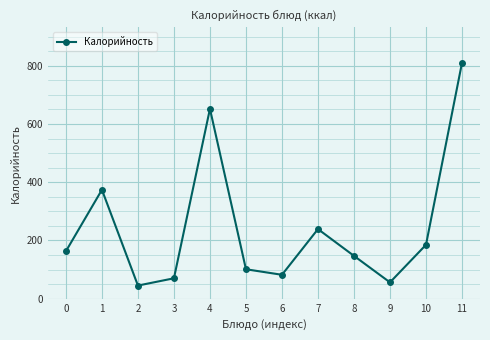

True or false: the data shows 1030 at 4.

False